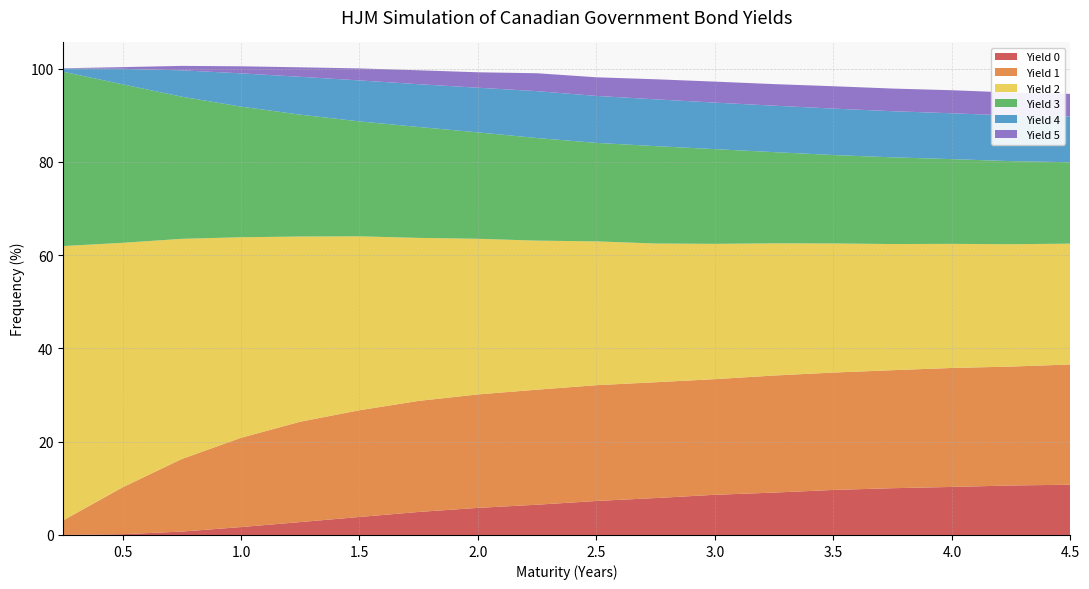

Reading right to left, transcribe all the data shown in this chart.

Yield 0: 10.8	10.6	10.3	10.0	9.7	9.1	8.6	7.9	7.3	6.5	5.8	4.9	3.9	2.8	1.7	0.7	0.2	0.0
Yield 1: 25.8	25.5	25.5	25.3	25.2	25.1	24.8	24.8	24.8	24.7	24.3	23.8	22.9	21.5	19.1	15.6	10.0	3.1
Yield 2: 25.9	26.2	26.6	27.0	27.7	28.3	29.0	29.7	30.8	32.0	33.4	34.9	37.3	39.7	43.0	47.2	52.4	58.8
Yield 3: 17.5	17.8	18.2	18.6	19.0	19.6	20.3	20.9	21.1	22.0	22.8	23.8	24.6	26.1	28.0	30.5	34.0	37.4
Yield 4: 9.8	9.8	9.8	9.9	10.0	10.0	10.0	10.0	10.1	10.0	9.6	9.2	8.8	8.1	7.1	5.6	3.3	0.7
Yield 5: 4.9	4.9	4.9	4.9	4.8	4.6	4.5	4.3	4.0	3.8	3.3	3.0	2.6	2.0	1.5	1.0	0.4	0.1